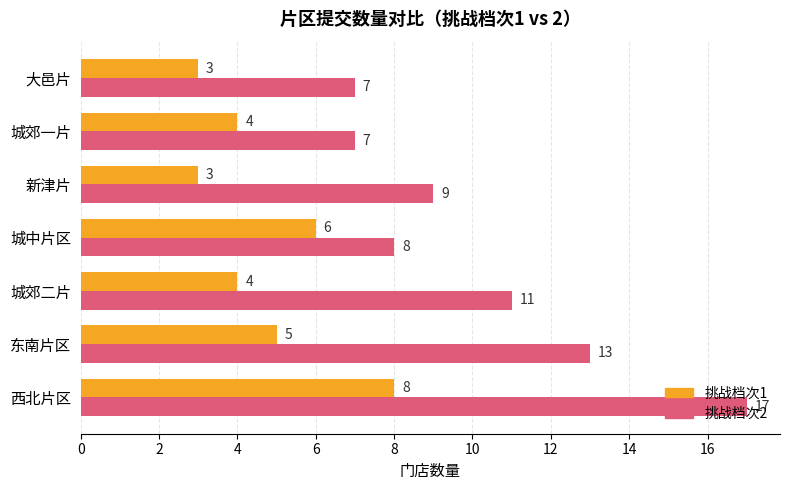

What is the average value of the 挑战档次2 series?

10